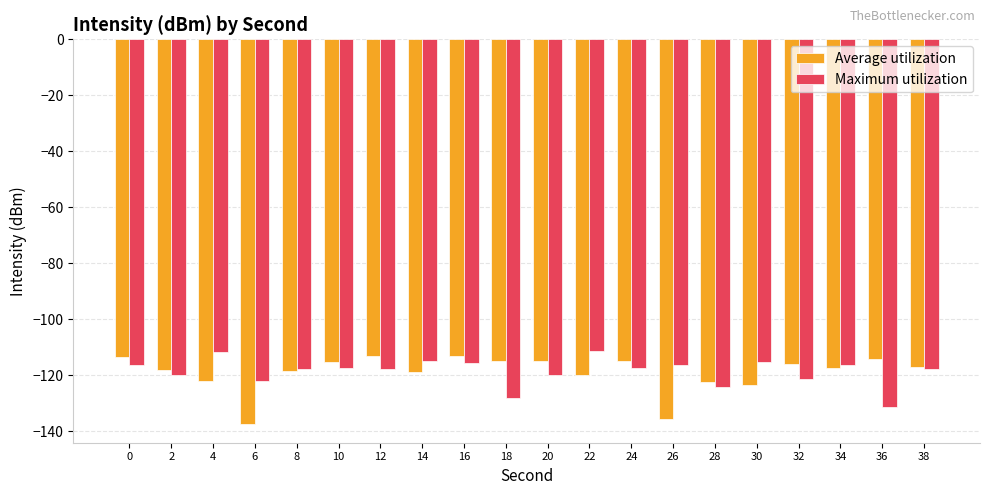

Is it true that Average utilization equals -168.1 at 4?

False